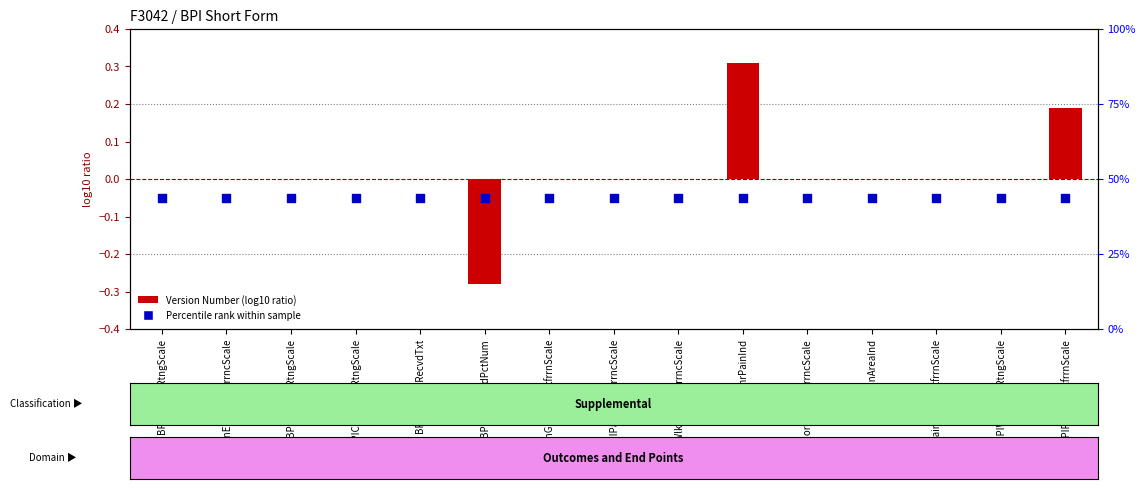

What is the total value across all series at BPIPainGenrlActIntfrrnScale?

-0.1